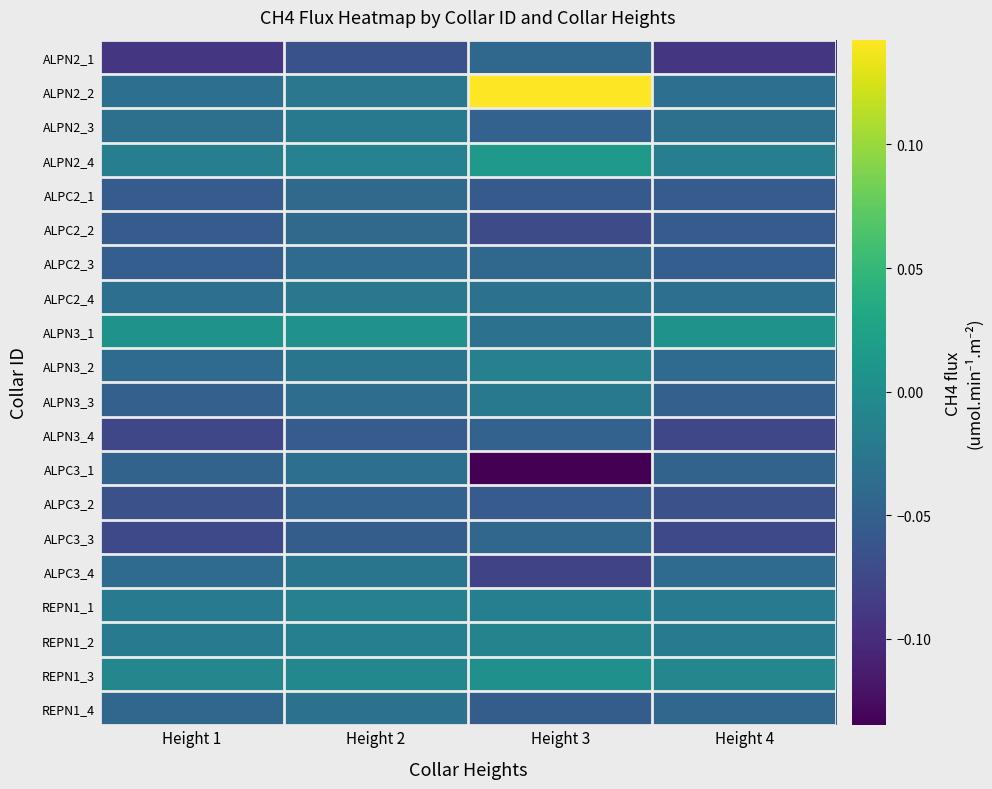

At which category does the chart reach its minimum across all series?

Height 3